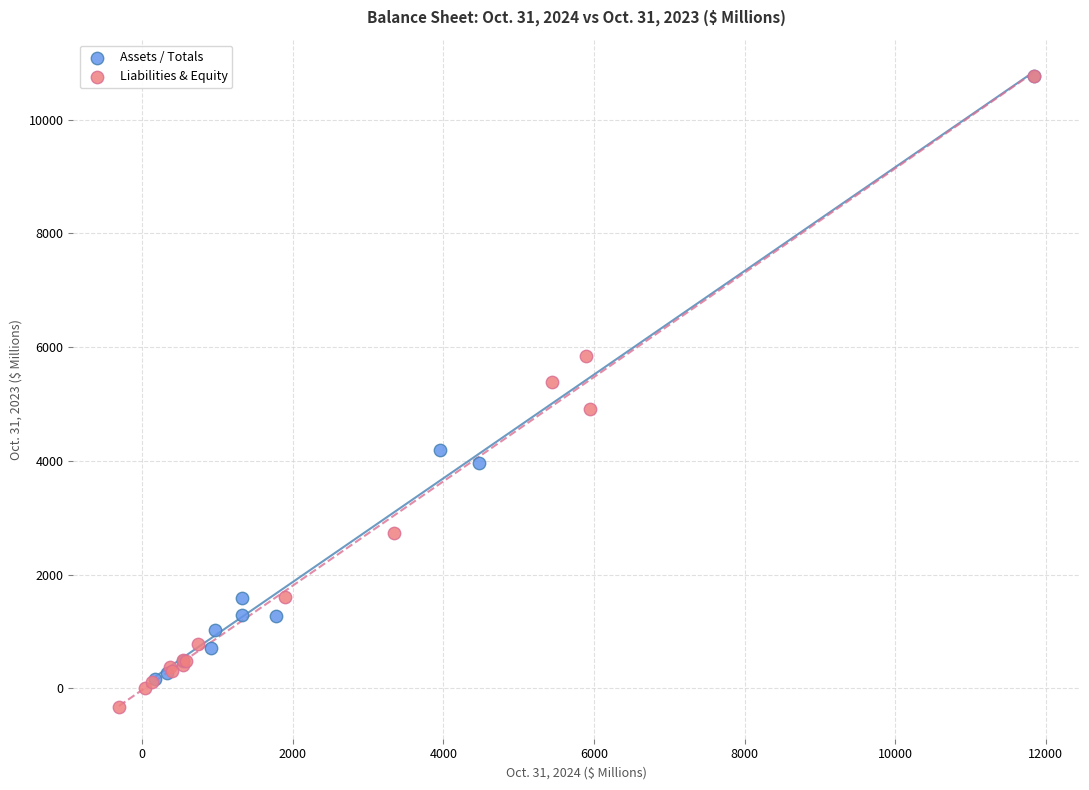

Which series has the largest Y range (max minus min)?

Liabilities & Equity